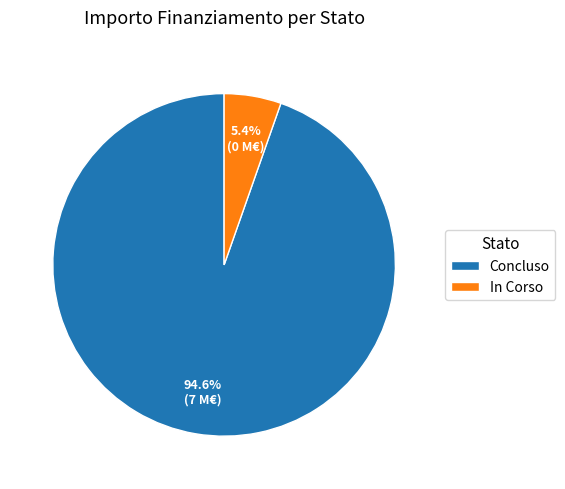

Which slice is the smallest?

In Corso